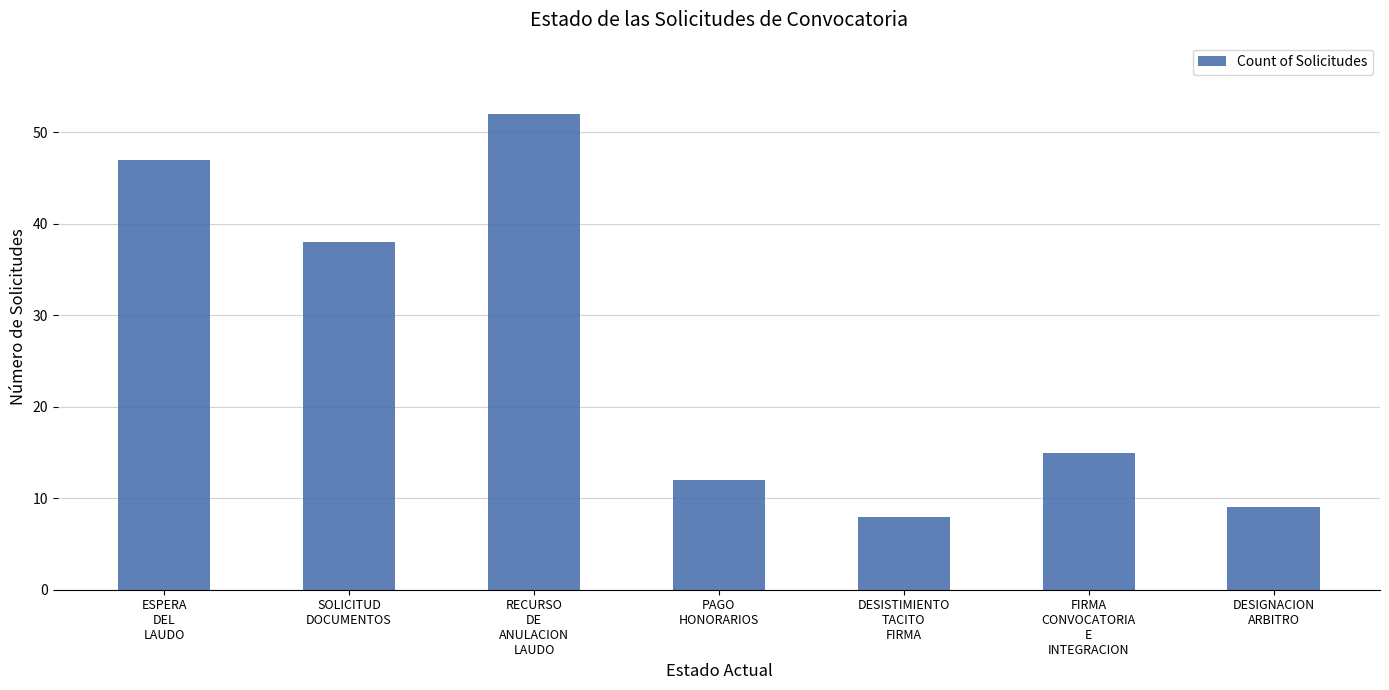

The chart shows a value of 8 at DESISTIMIENTO
TACITO
FIRMA. True or false?

True